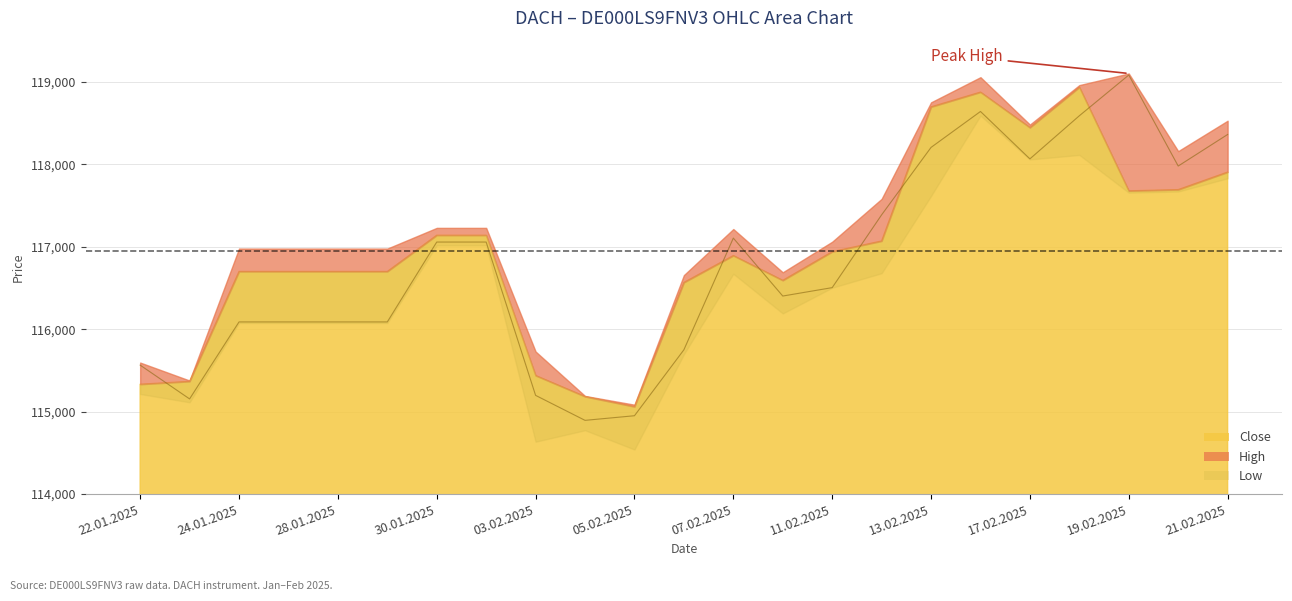

True or false: High and Close intersect in this chart.

False